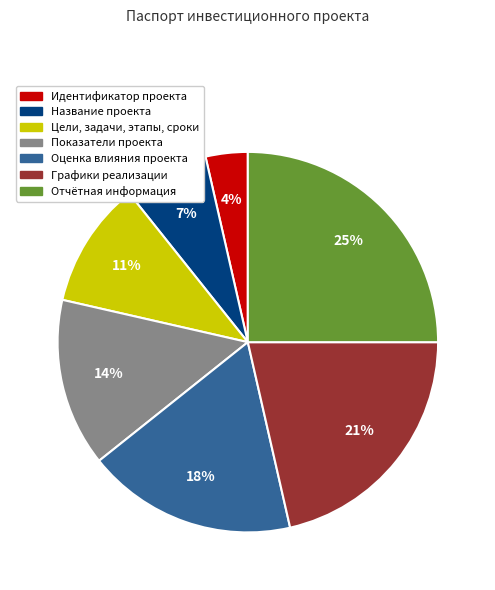

Does any single category account for the majority?

No